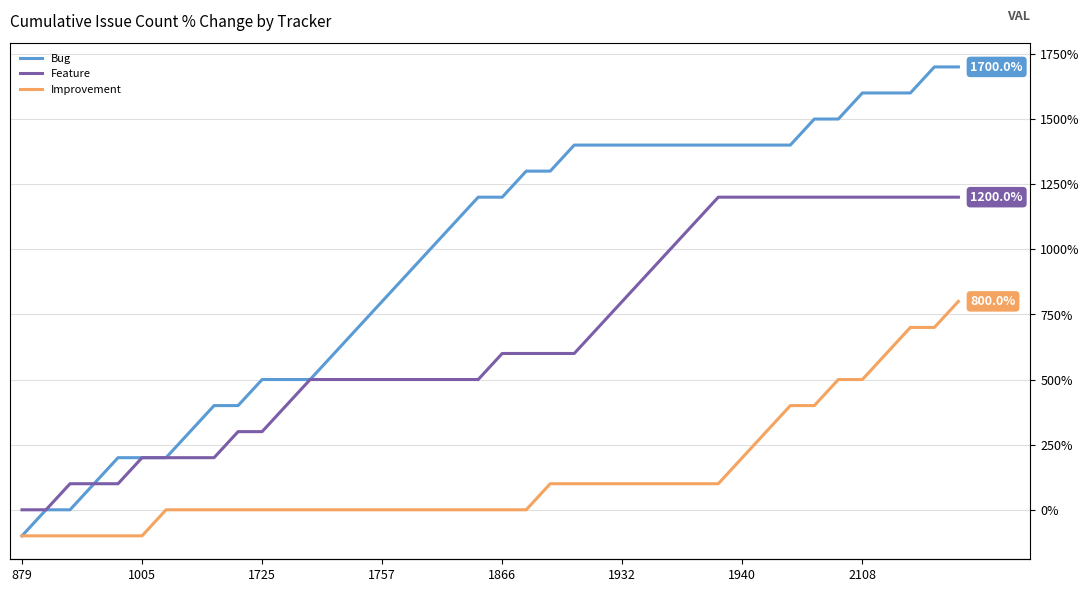

Which series has the largest total across all categories?

Bug